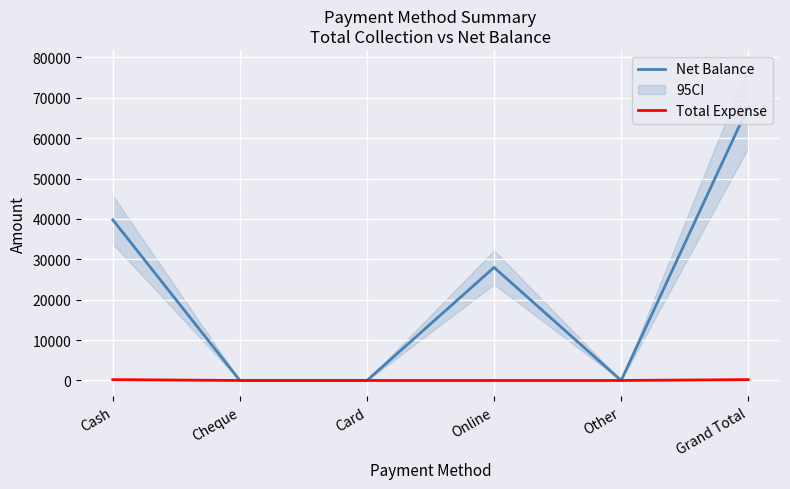

Is it true that Net Balance equals 27599 at Other?

False